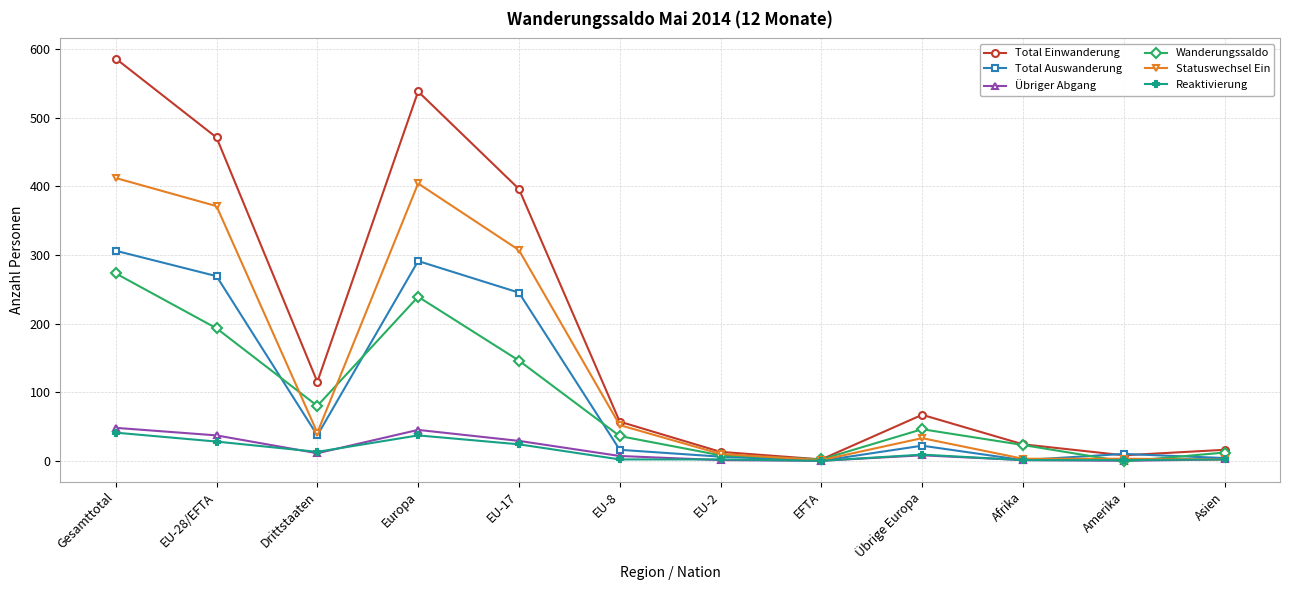

Count the number of categories in the chart.

12